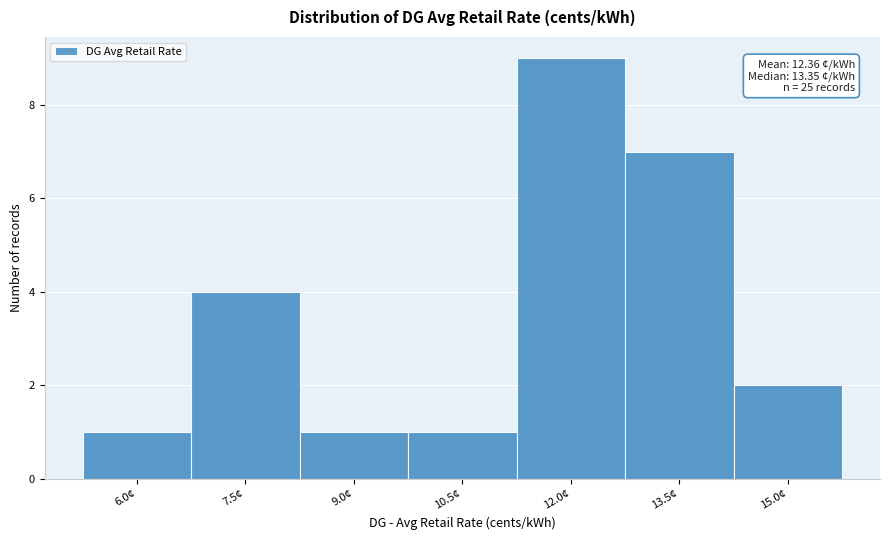

Reading left to right, transcribe all the data shown in this chart.

6.0¢=1	7.5¢=4	9.0¢=1	10.5¢=1	12.0¢=9	13.5¢=7	15.0¢=2